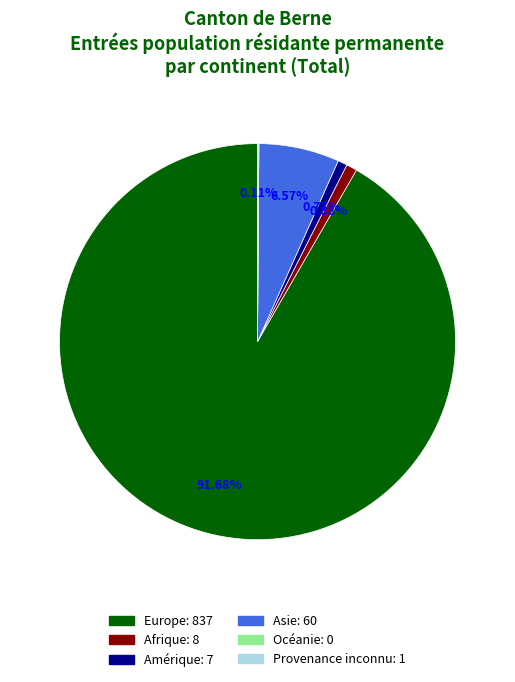

To the nearest percent, what is the difference between the largest and smallest slice percentages?

92%